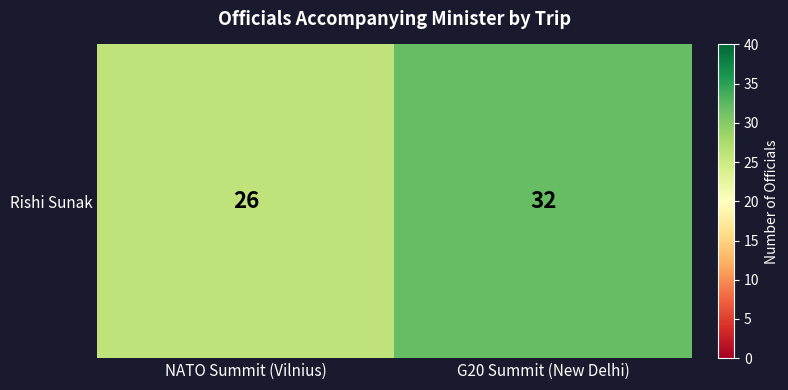

Reading left to right, extract all data points from this chart.

NATO Summit (Vilnius)=26	G20 Summit (New Delhi)=32